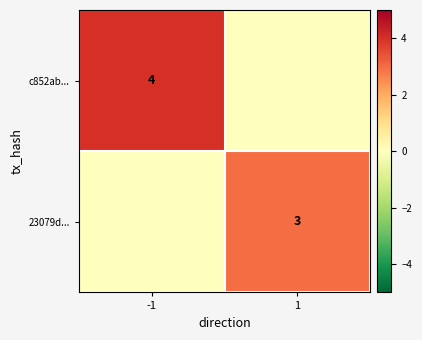

Is it true that 23079d... equals 2 at 1?

False